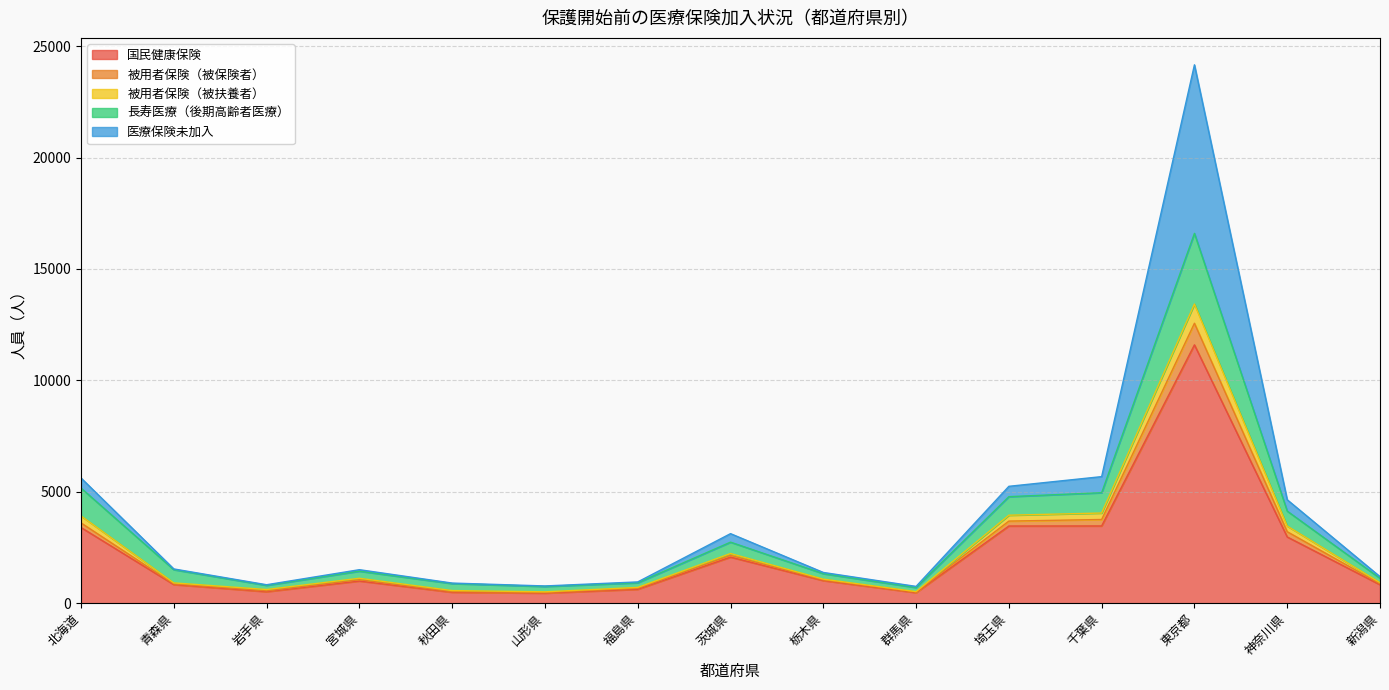

Is it true that 国民健康保険 equals 736 at 北海道?

False